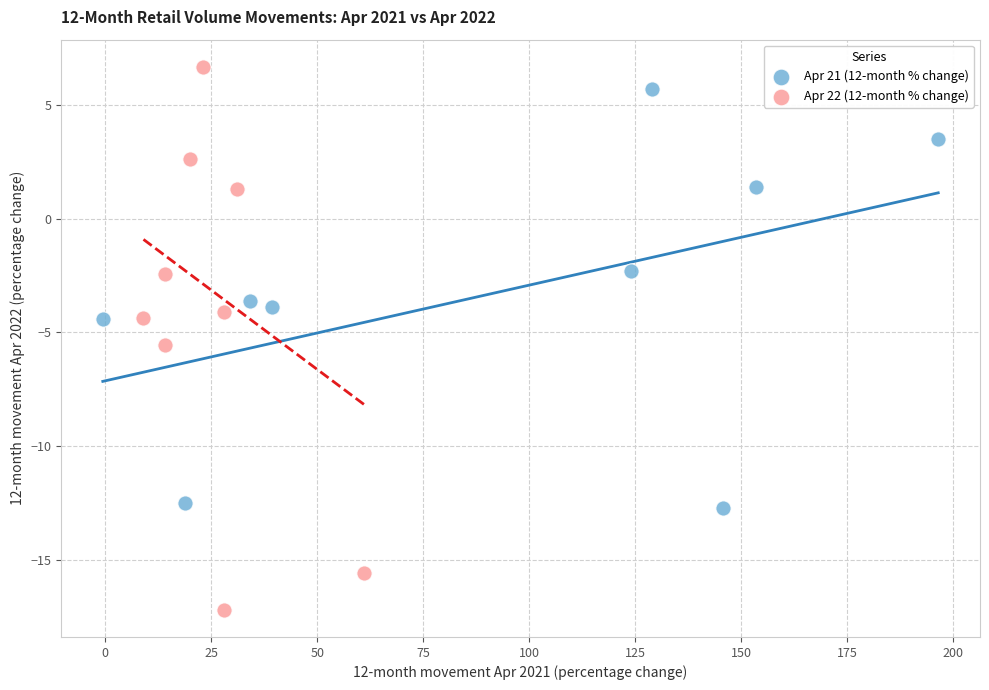

Which series reaches the minimum Y coordinate?

Apr 22 (12-month % change)